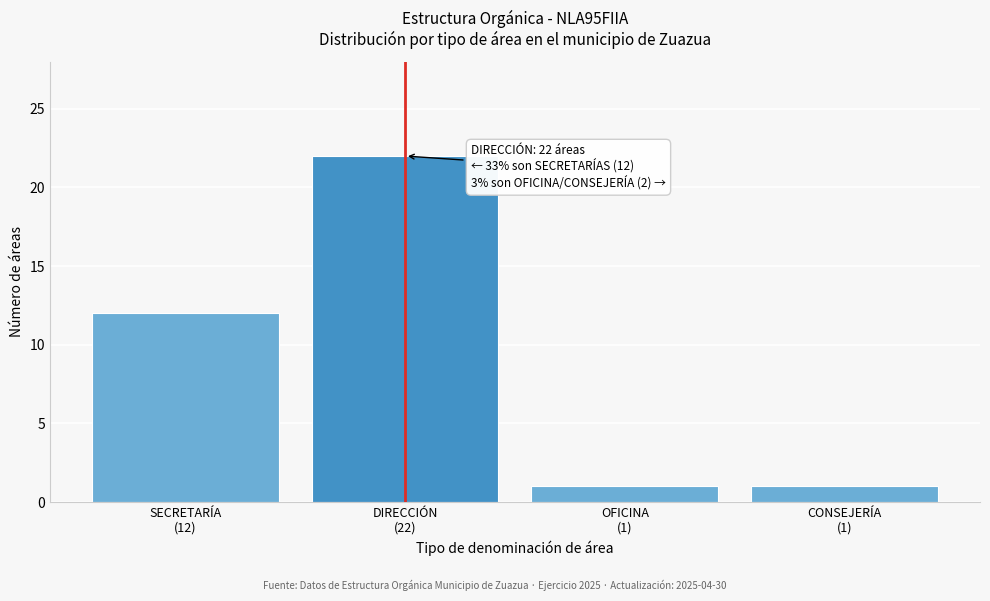

Reading left to right, extract all data points from this chart.

12	22	1	1